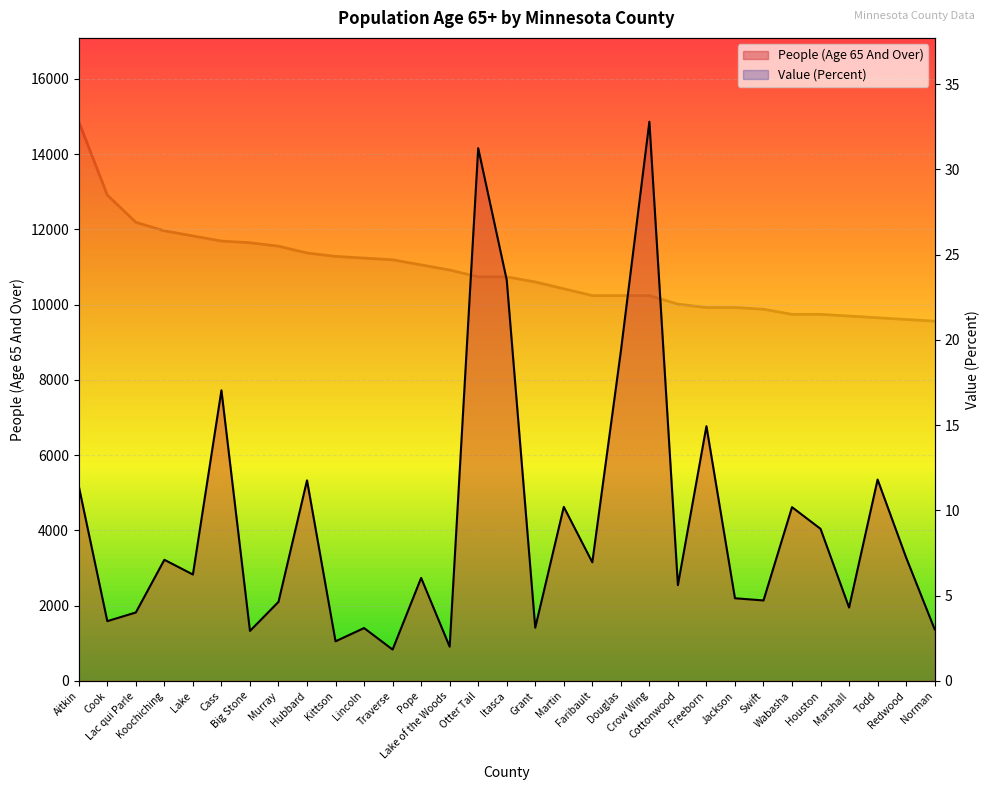

What is the label of the 2nd point from the left?

Cook